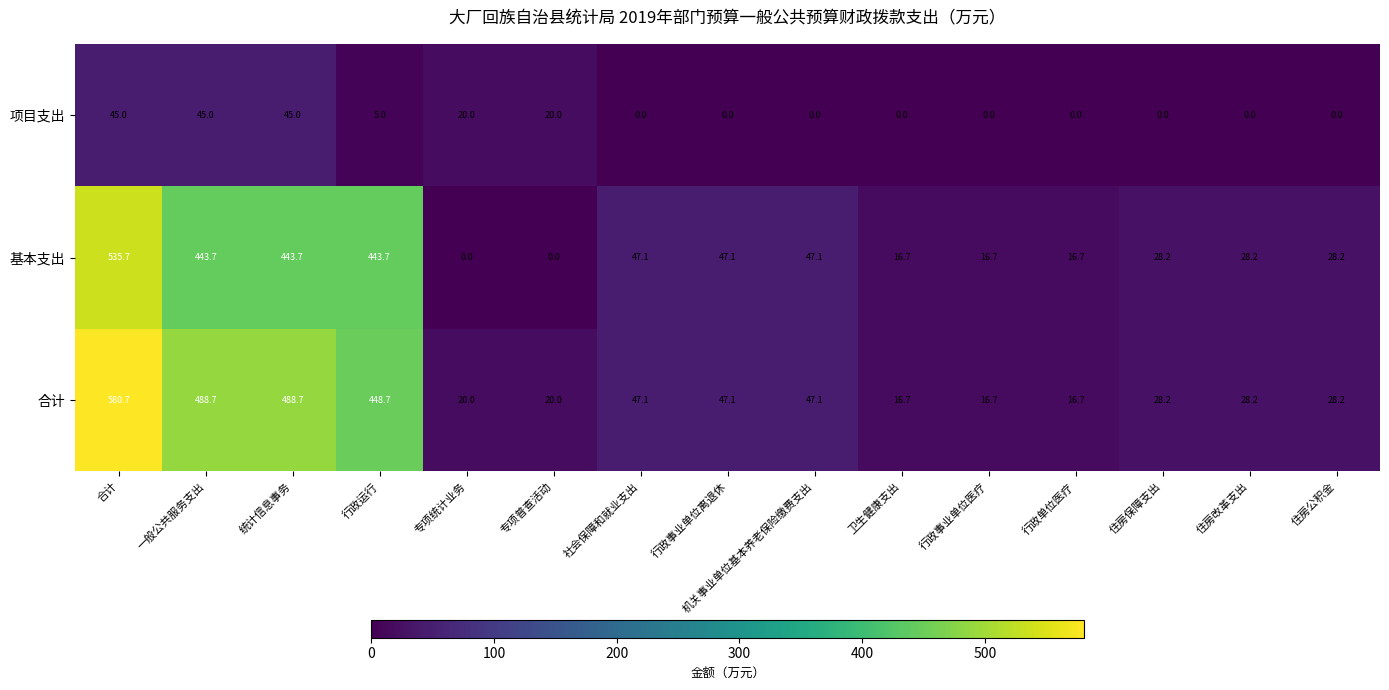

Which category has the highest value across all series?

合计